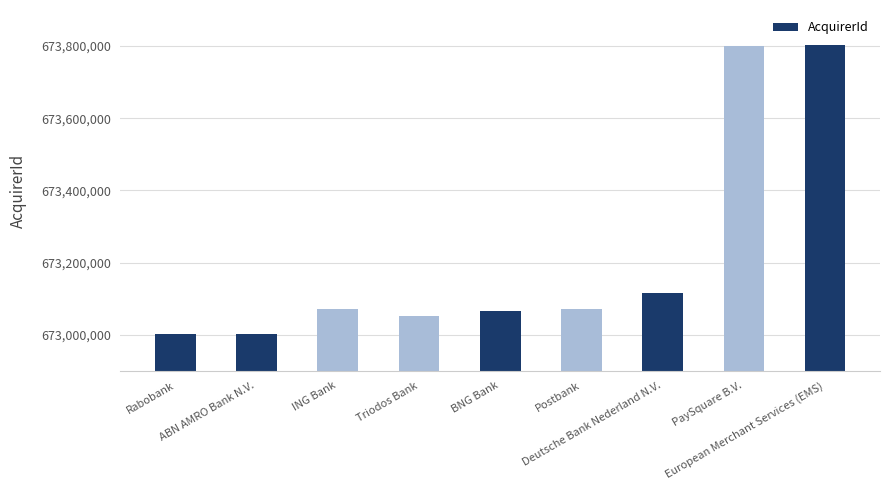

At which label is the value closest to 673402006?

Deutsche Bank Nederland N.V.